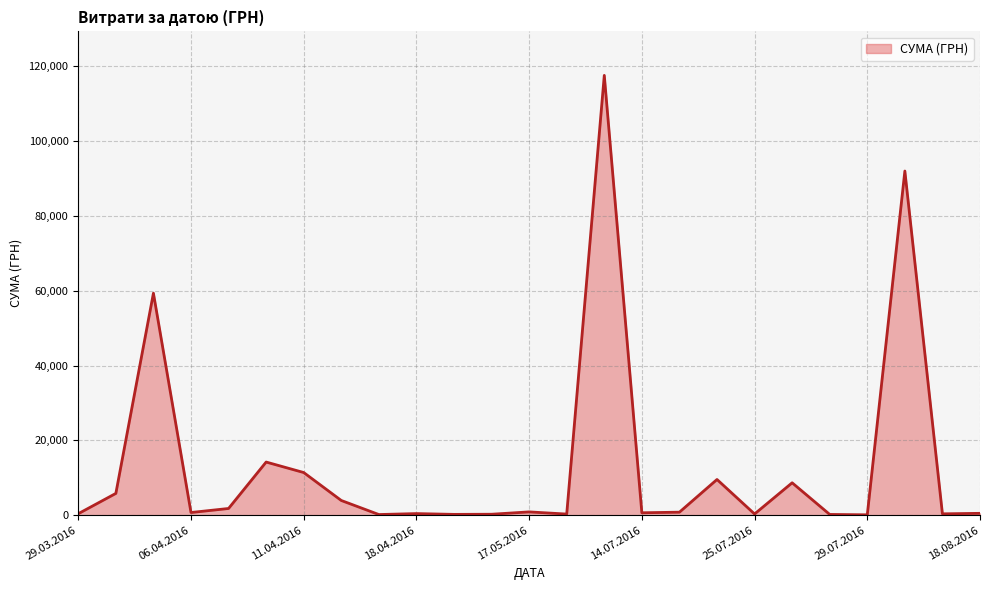

What is the difference between the maximum and minimum values?

117471.0